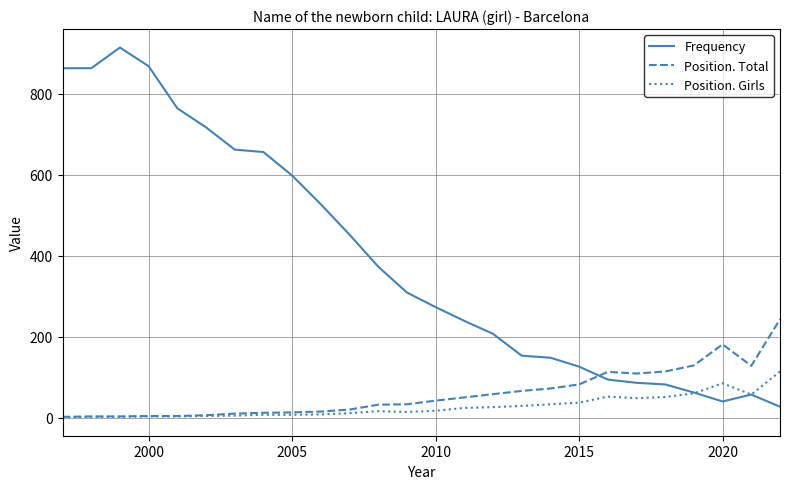

Which series ends up on top after the final intersection of Frequency and Position. Total?

Position. Total